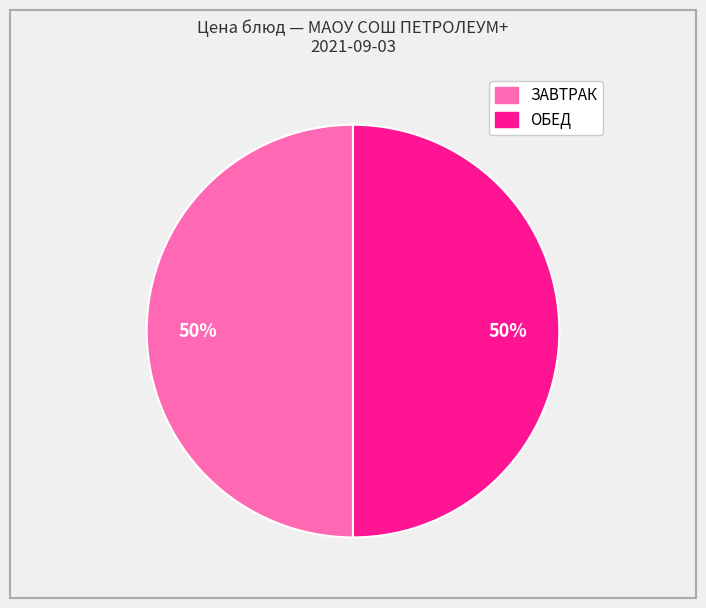

To the nearest percent, what is the average slice percentage?

50%